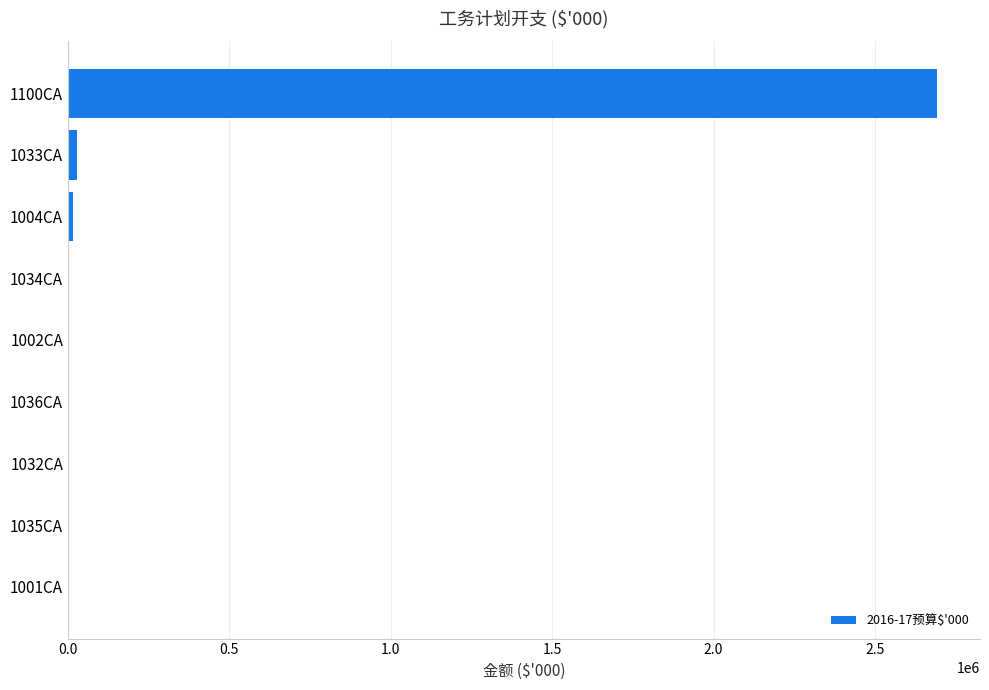

Is it true that the value at 1100CA is 4255778?

False